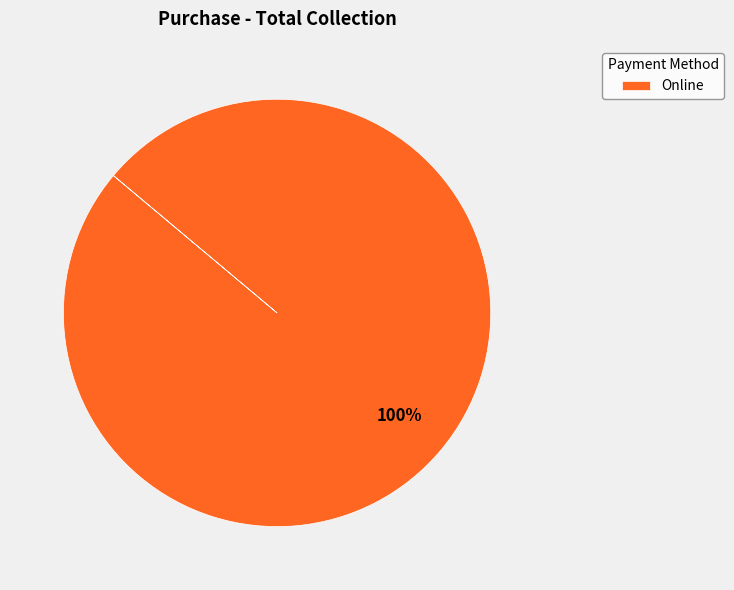

To the nearest percent, what portion does Online represent?

100%